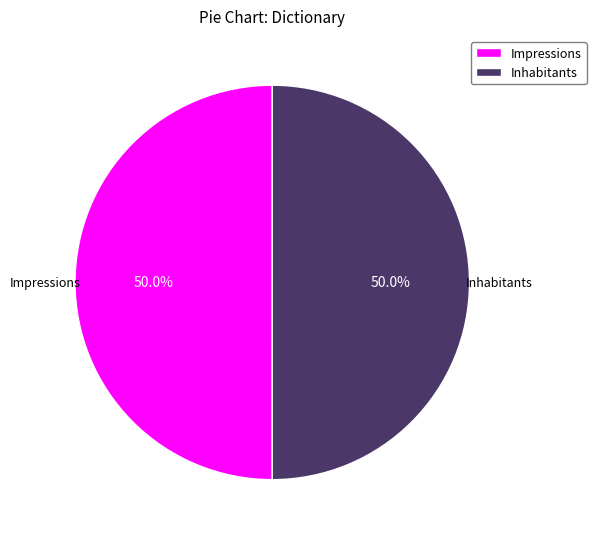

Approximately how many times larger is the value at Impressions compared to Inhabitants?

1.0